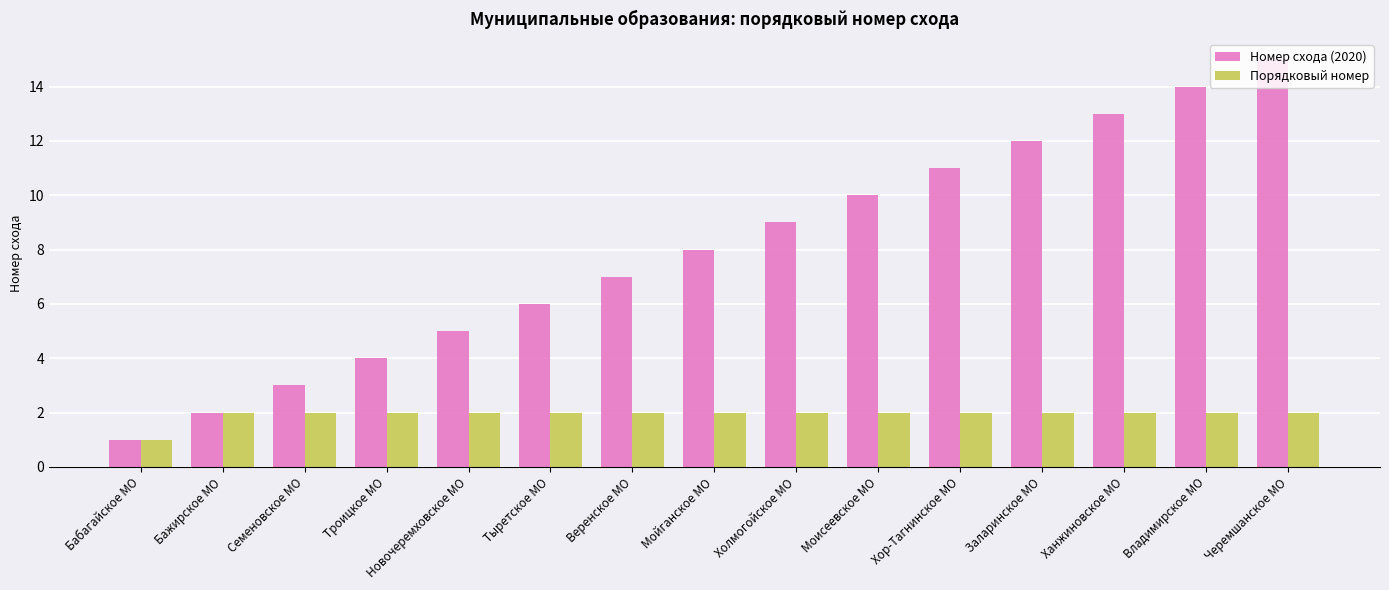

What is the difference between the second highest and minimum values in the Номер схода (2020) series?

13